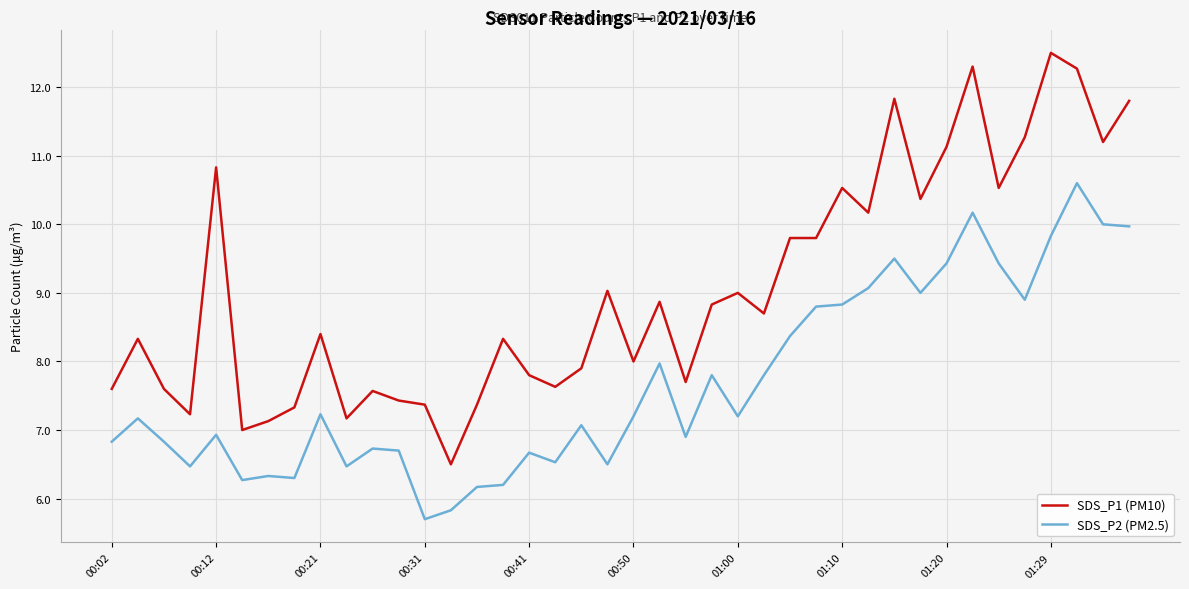

Which series has the widest spread of values?

SDS_P1 (PM10)